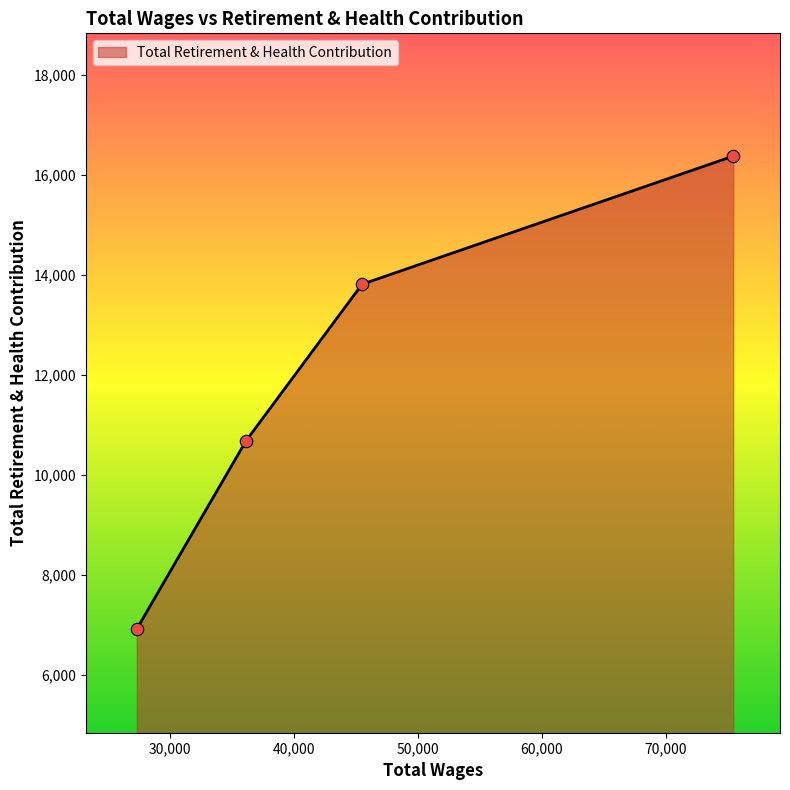

What is the greatest value displayed?

16376